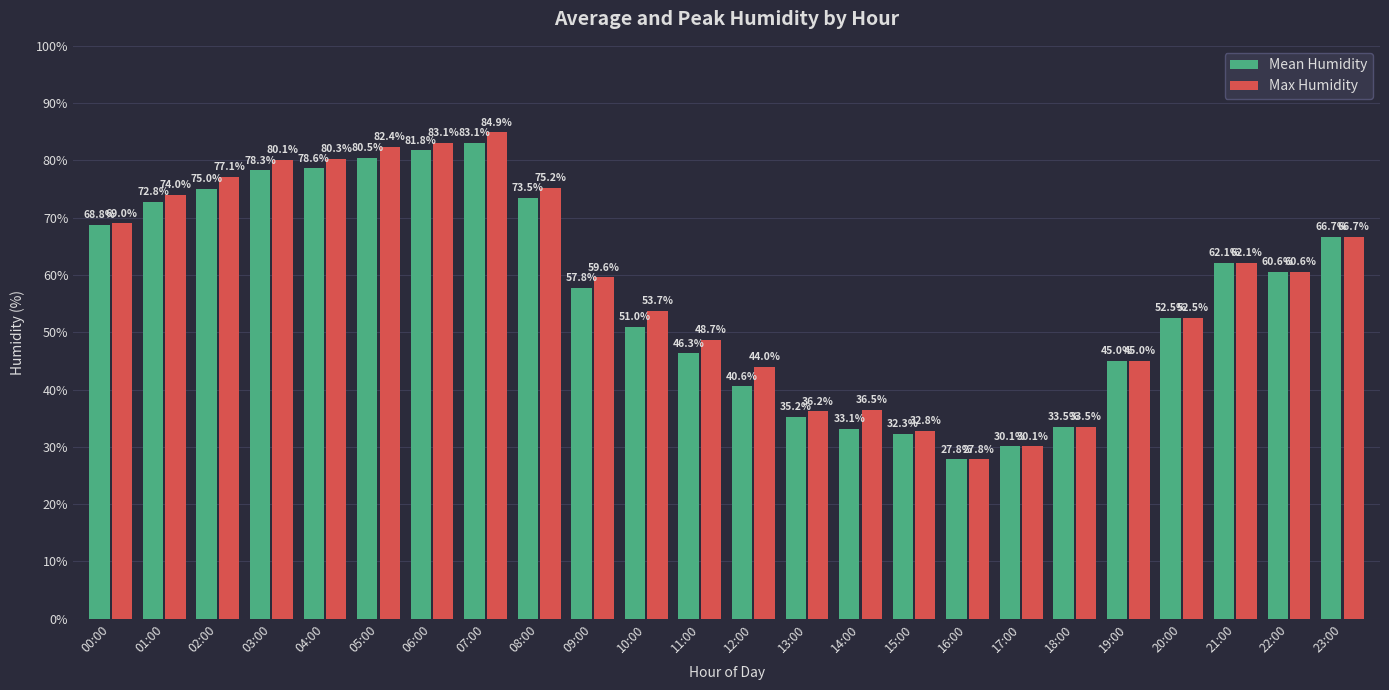

Are the bars grouped side by side (vs. stacked)?

Yes